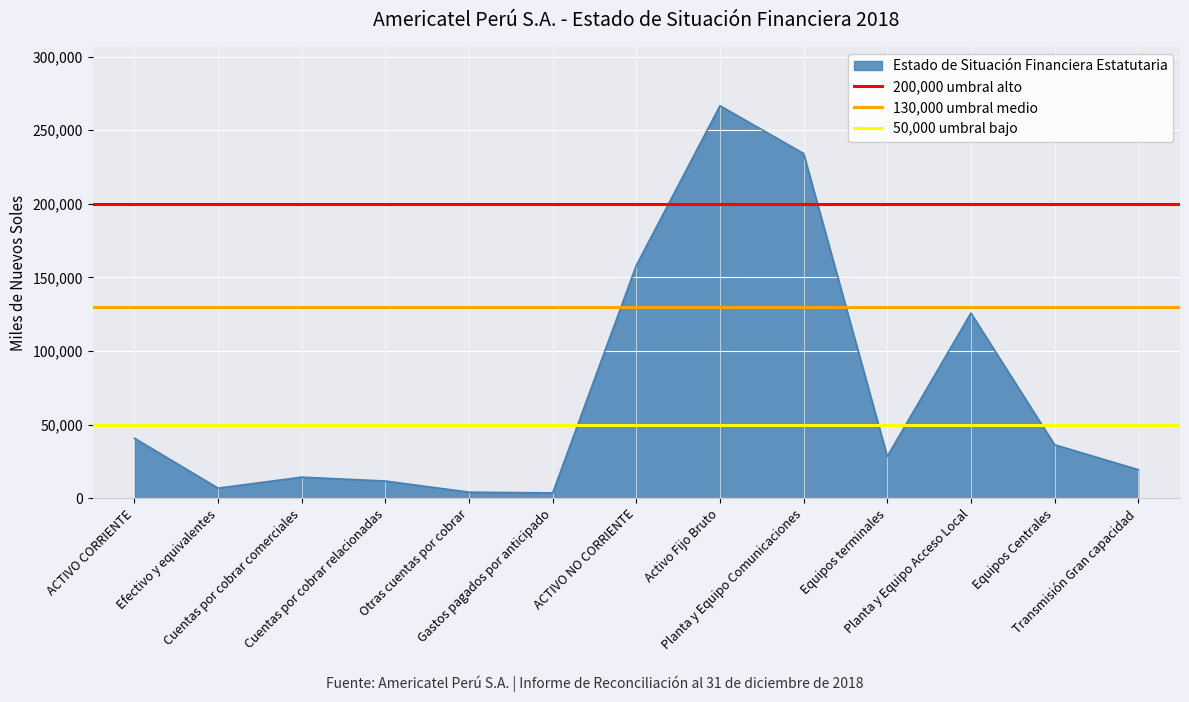

What is the highest value of the Estado de Situación Financiera Estatutaria series?

266644.3